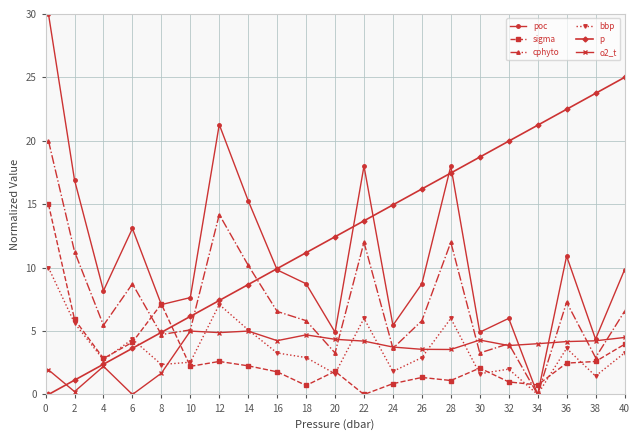

In cphyto, how many points are higher than both neighbors (excluding endpoints)?

6